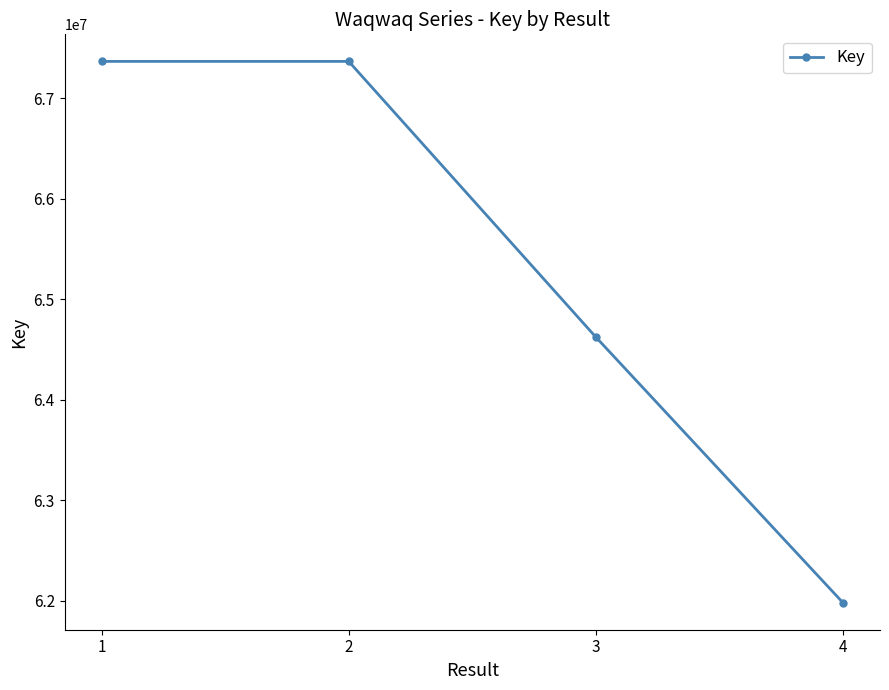

Is it true that the value at 1 is 67365267?

True